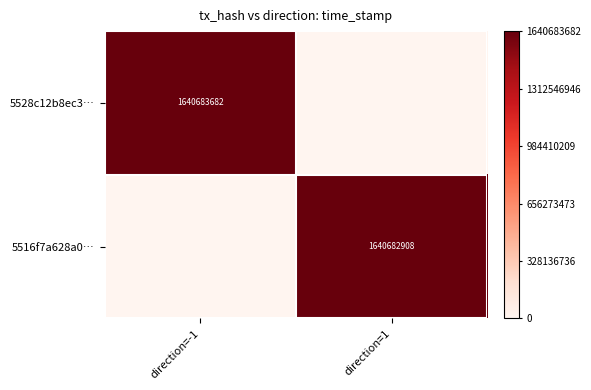

The 5528c12b8ec3… series shows 2746243177 at direction=-1. True or false?

False